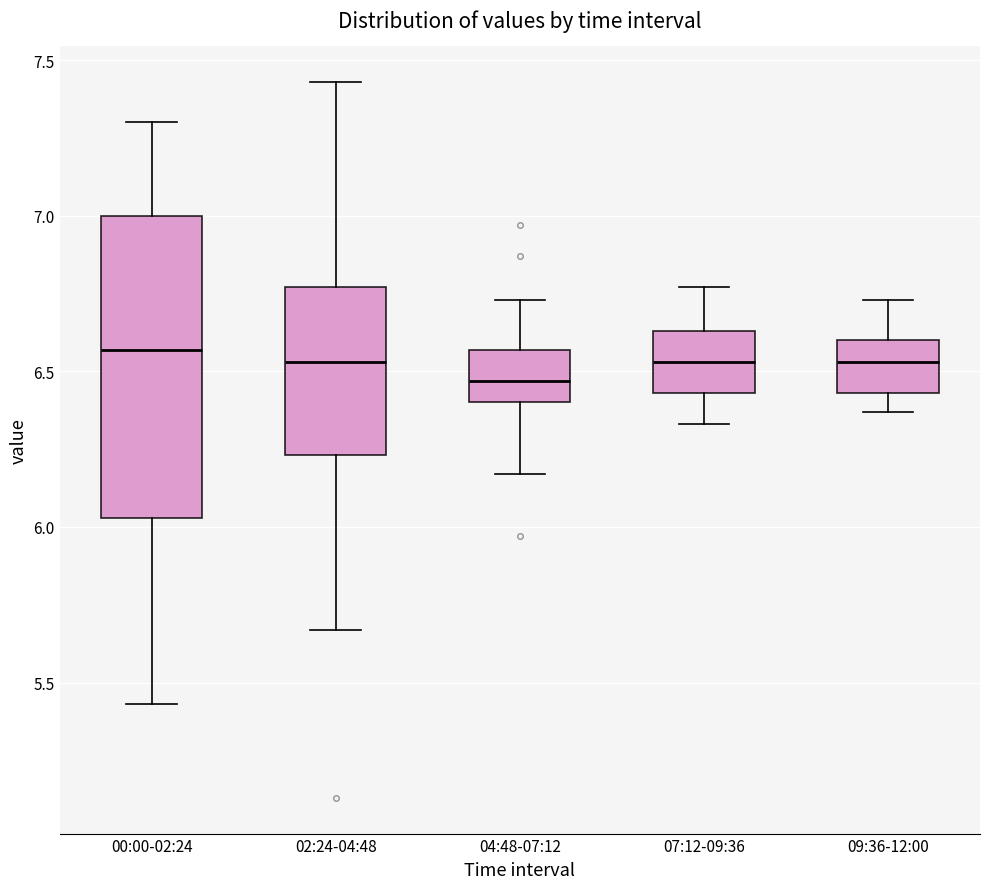

Reading left to right, read every box against the y-axis: the position of its median line, the range the box covers, and the ends of its whiskers. The values are not printed on the chart, so give them approximately, as read against the axis.

00:00-02:24: median 6.55, box 6.05 to 7.00, whiskers 5.45 to 7.30
02:24-04:48: median 6.55, box 6.25 to 6.75, whiskers 5.65 to 7.45
04:48-07:12: median 6.45, box 6.40 to 6.55, whiskers 6.15 to 6.75
07:12-09:36: median 6.55, box 6.45 to 6.65, whiskers 6.35 to 6.75
09:36-12:00: median 6.55, box 6.45 to 6.60, whiskers 6.35 to 6.75